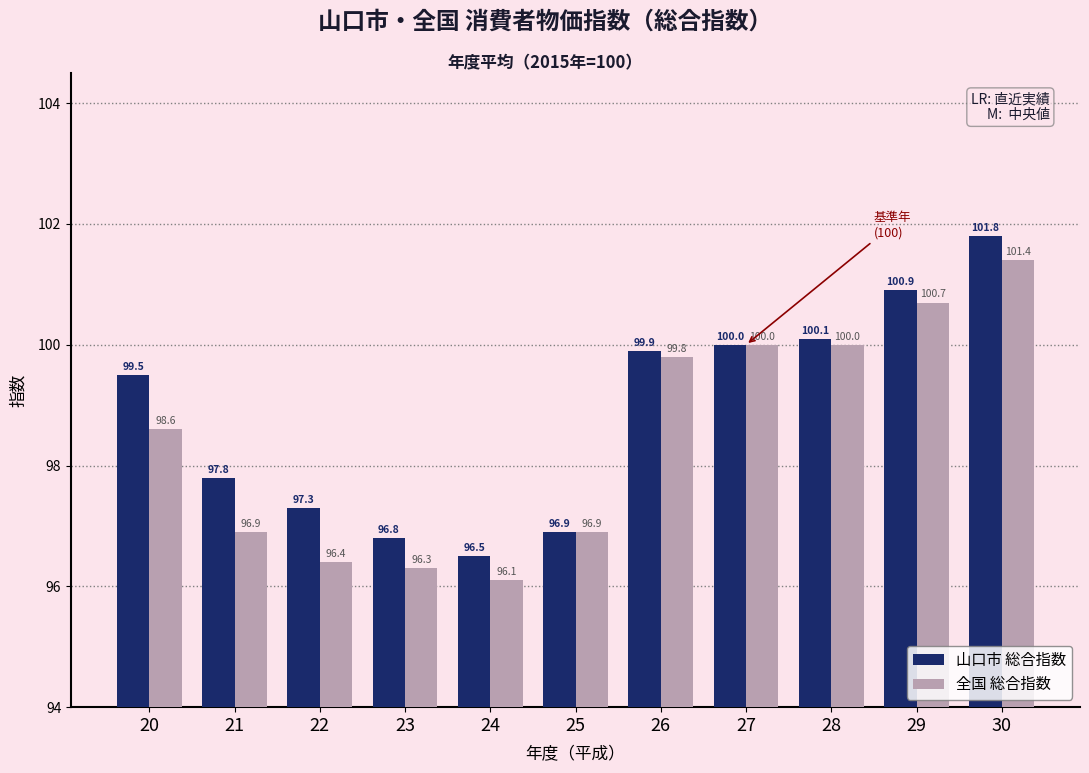

How many groups of bars are there?

11